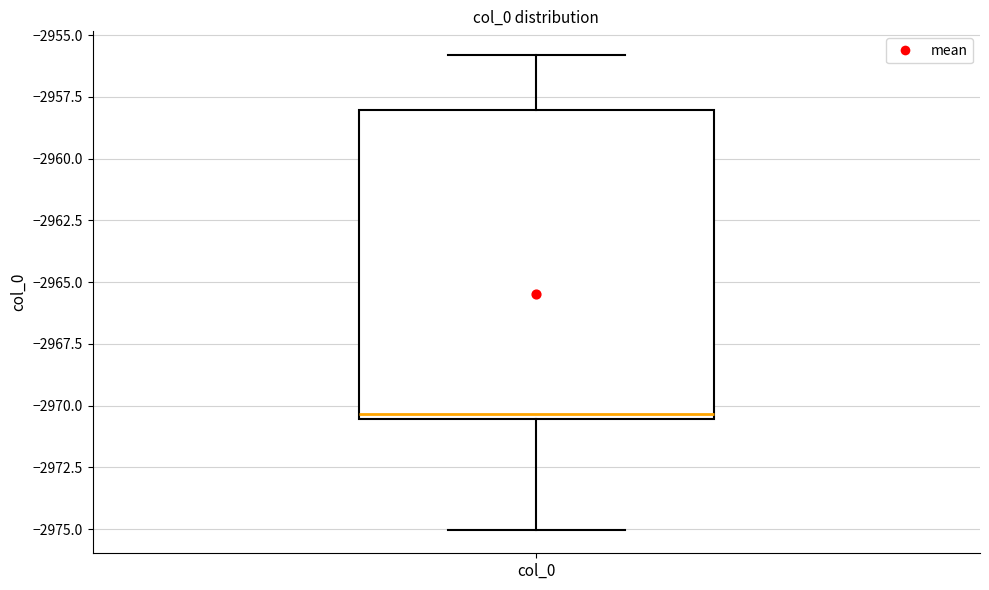

Where does the upper whisker of the box for col_0 end on the y-axis? The values are not printed on the chart, so give them approximately, as read against the axis.

-2956.0